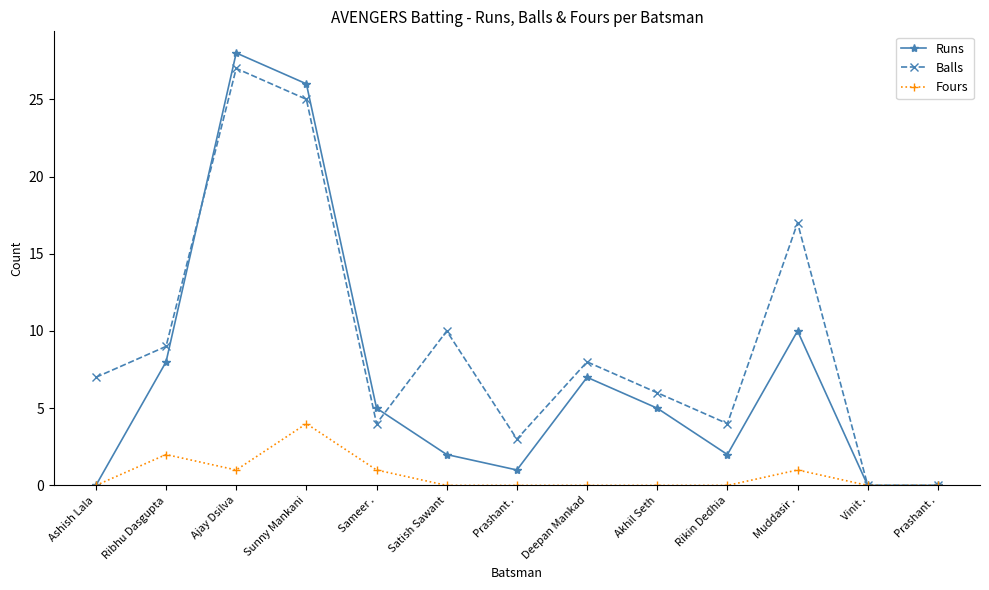

Is this an area chart (filled region under the line)?

No